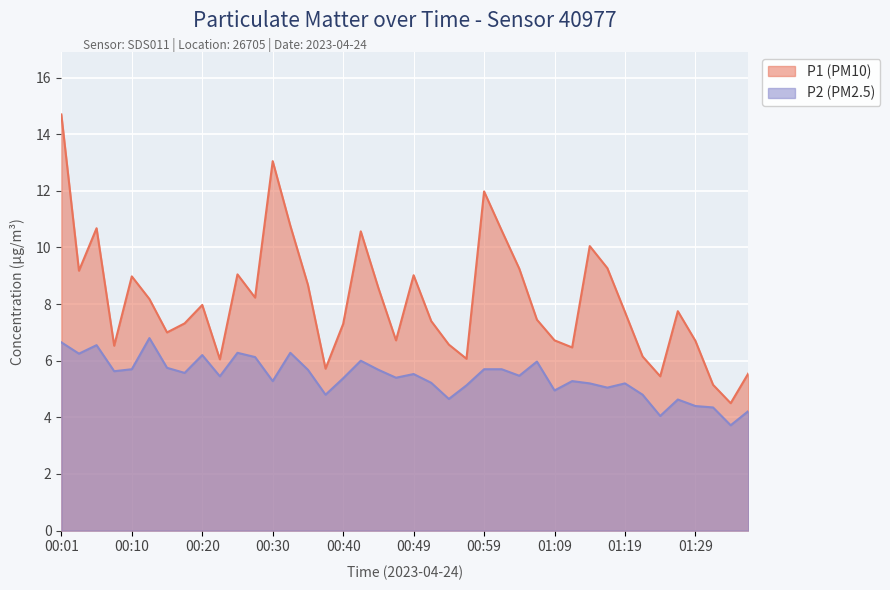

True or false: P2 (PM2.5) has a value of 6.3 at 00:32.

True